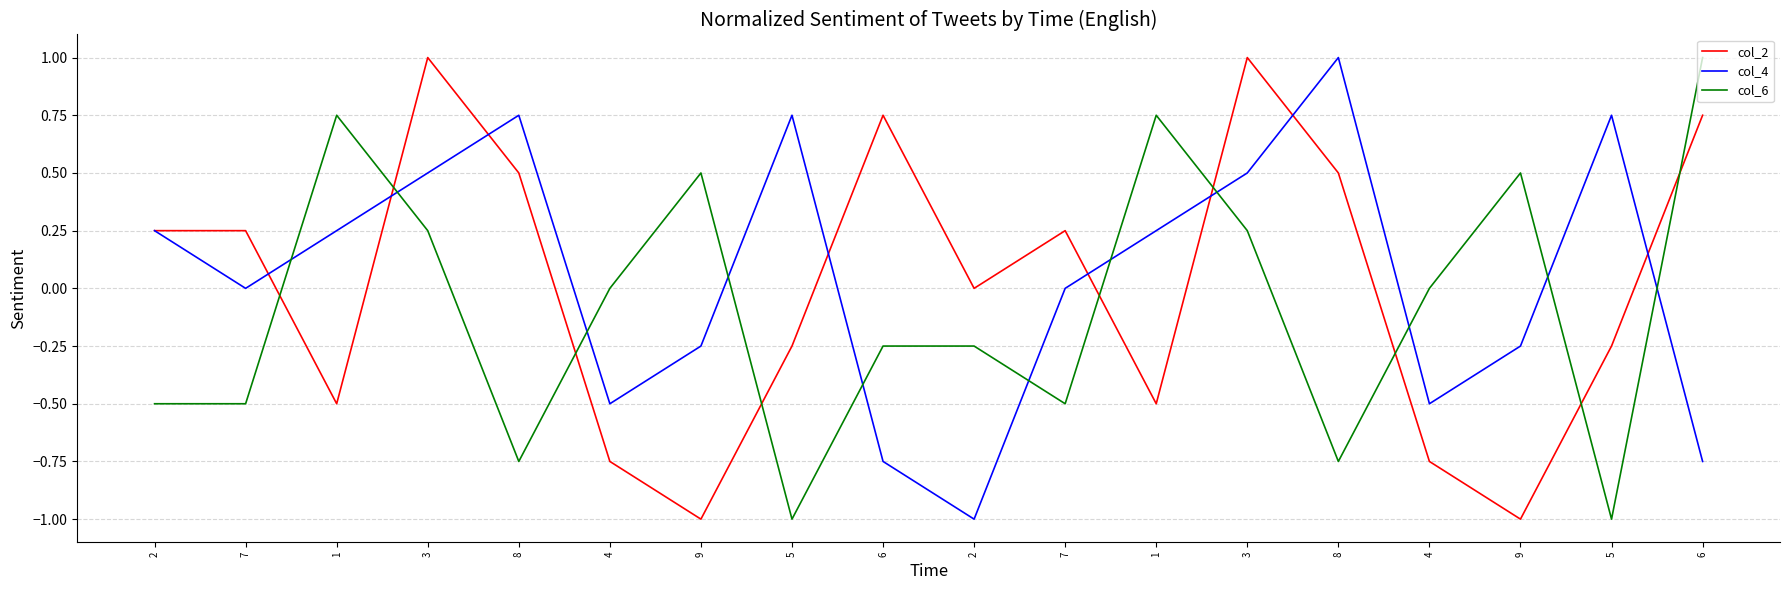

Reading left to right, extract all data points from this chart.

col_2: 2=0.2	7=0.2	1=-0.5	3=1.0	8=0.5	4=-0.8	9=-1.0	5=-0.2	6=0.8	2=0.0	7=0.2	1=-0.5	3=1.0	8=0.5	4=-0.8	9=-1.0	5=-0.2	6=0.8
col_4: 2=0.2	7=0.0	1=0.2	3=0.5	8=0.8	4=-0.5	9=-0.2	5=0.8	6=-0.8	2=-1.0	7=0.0	1=0.2	3=0.5	8=1.0	4=-0.5	9=-0.2	5=0.8	6=-0.8
col_6: 2=-0.5	7=-0.5	1=0.8	3=0.2	8=-0.8	4=0.0	9=0.5	5=-1.0	6=-0.2	2=-0.2	7=-0.5	1=0.8	3=0.2	8=-0.8	4=0.0	9=0.5	5=-1.0	6=1.0